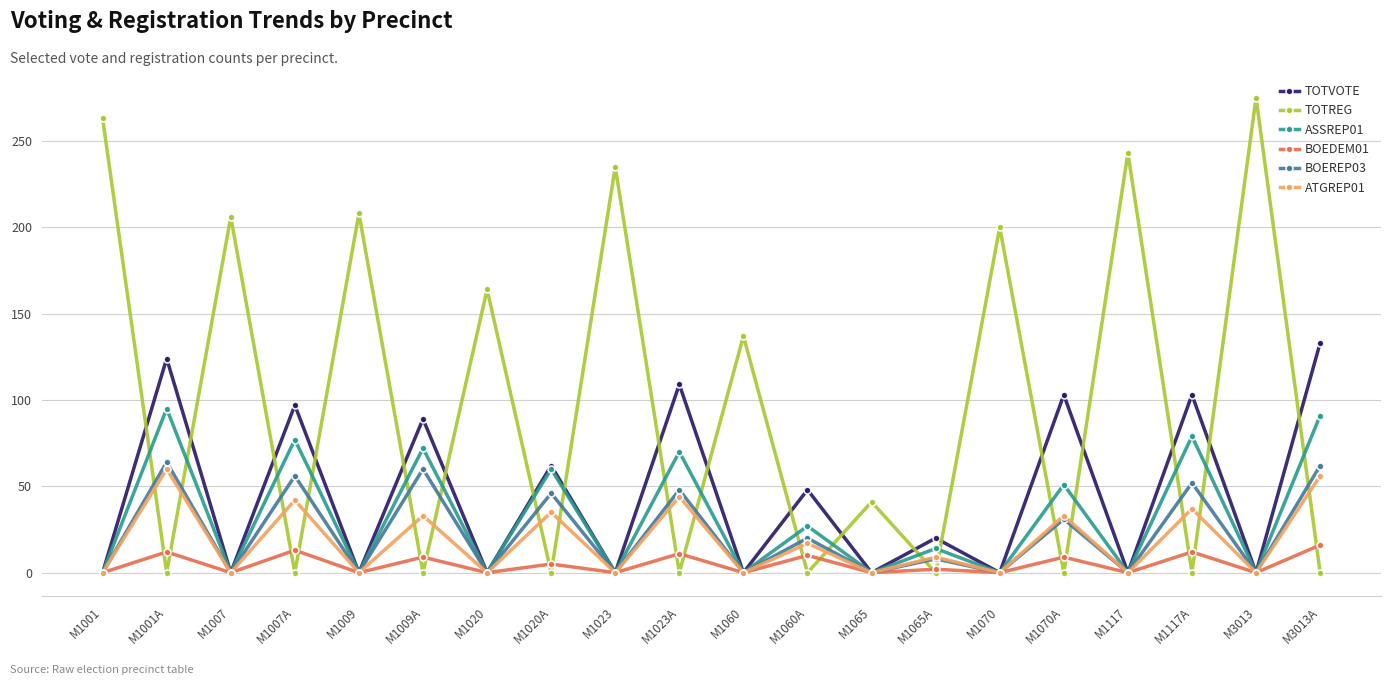

How many data points in TOTREG are less than 41?

10